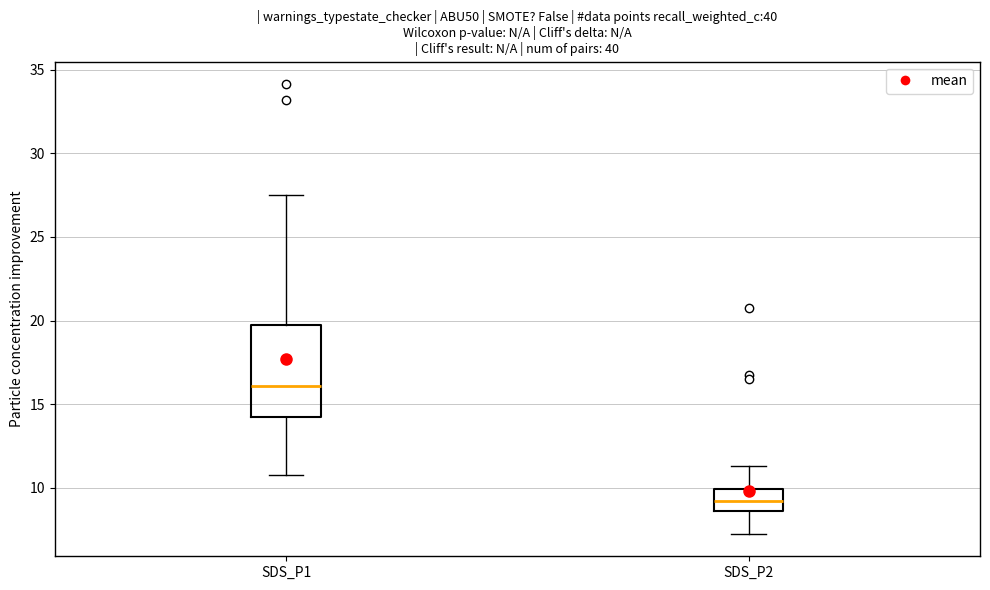

Comparing the boxes themselves (not the whiskers), which one is the tallest?

SDS_P1